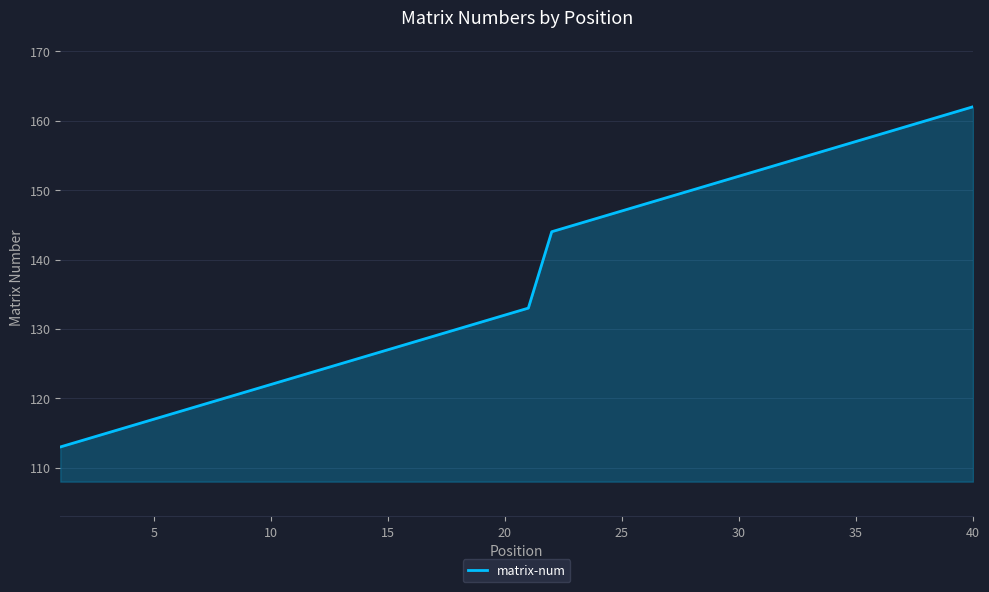

What is the maximum value shown in the chart?

162